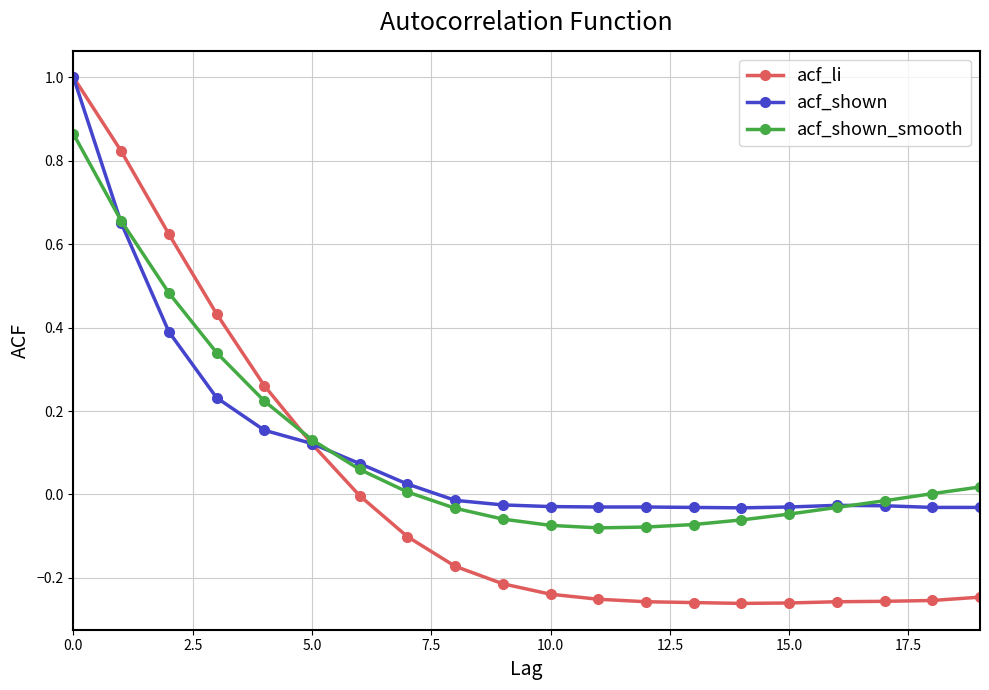

What is the greatest value displayed?

1.0